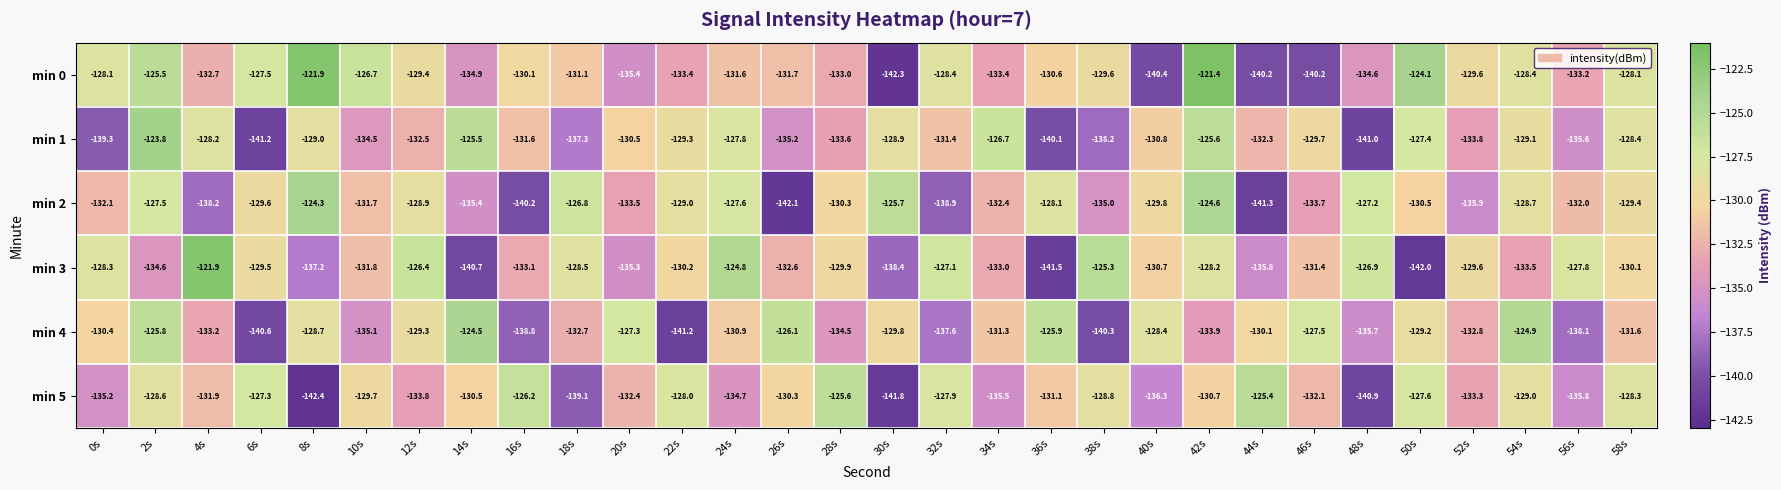

Which series has the widest spread of values?

min 0